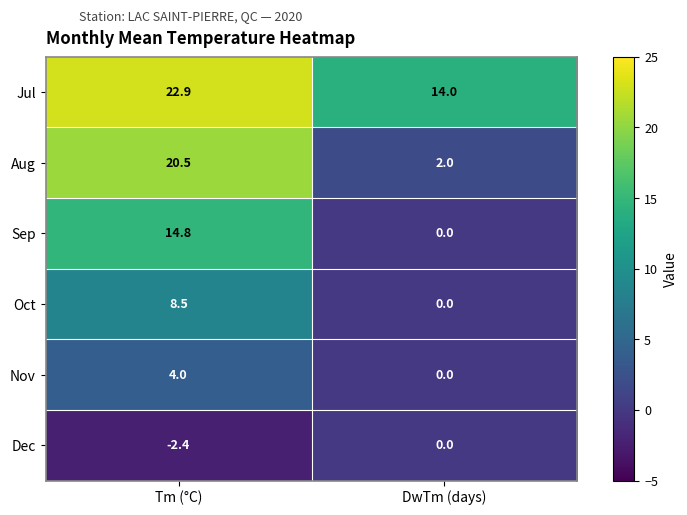

Reading right to left, transcribe all the data shown in this chart.

Jul: 14.0	22.9
Aug: 2.0	20.5
Sep: 0.0	14.8
Oct: 0.0	8.5
Nov: 0.0	4.0
Dec: 0.0	-2.4